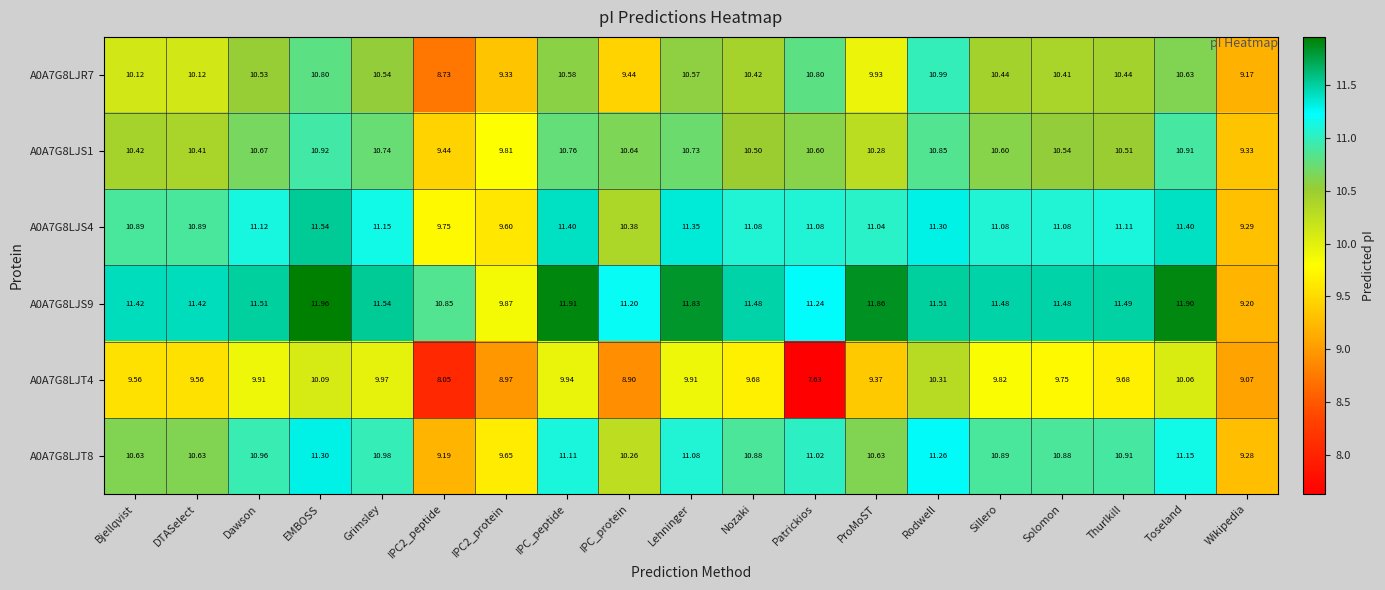

How many distinct data groups are displayed?

6